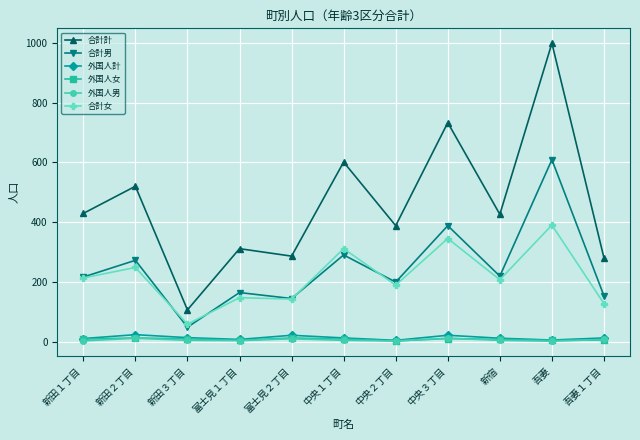

How many lines are shown in the chart?

6